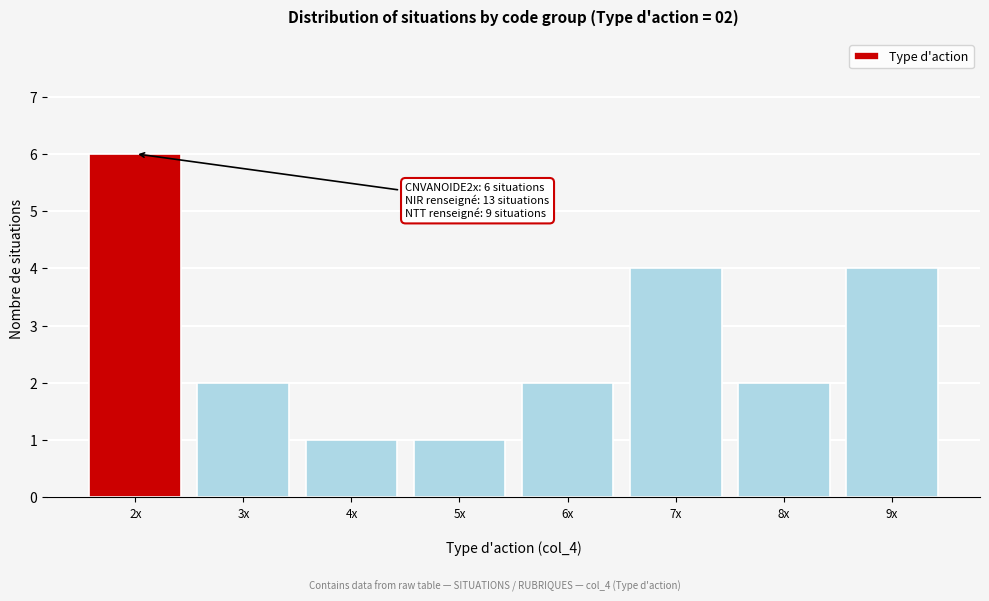

Reading left to right, list all the values displayed in this chart.

6	2	1	1	2	4	2	4